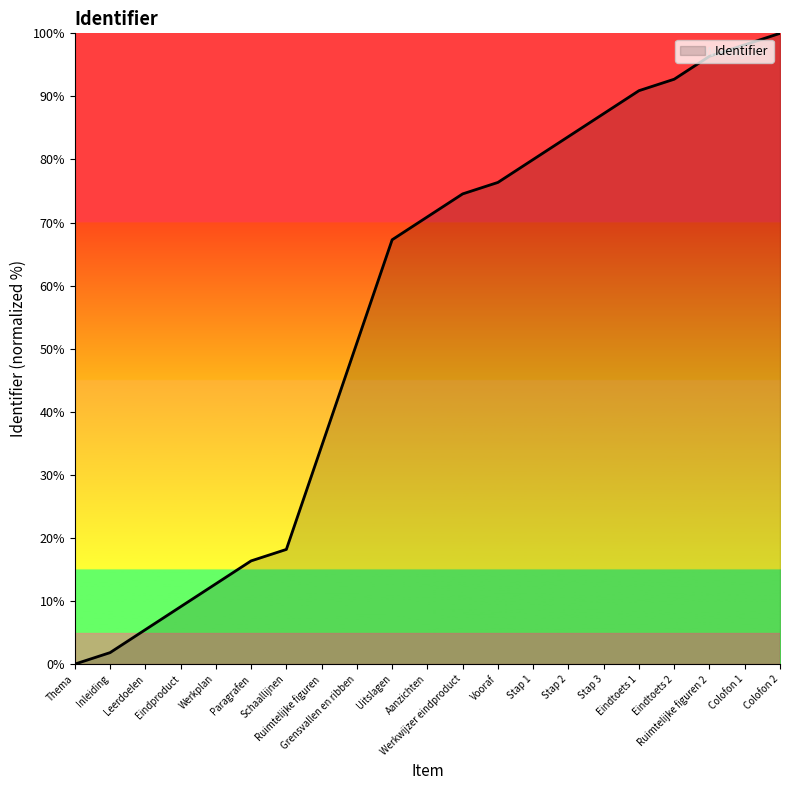

True or false: there are more than 1 points higher than both neighbors.

False